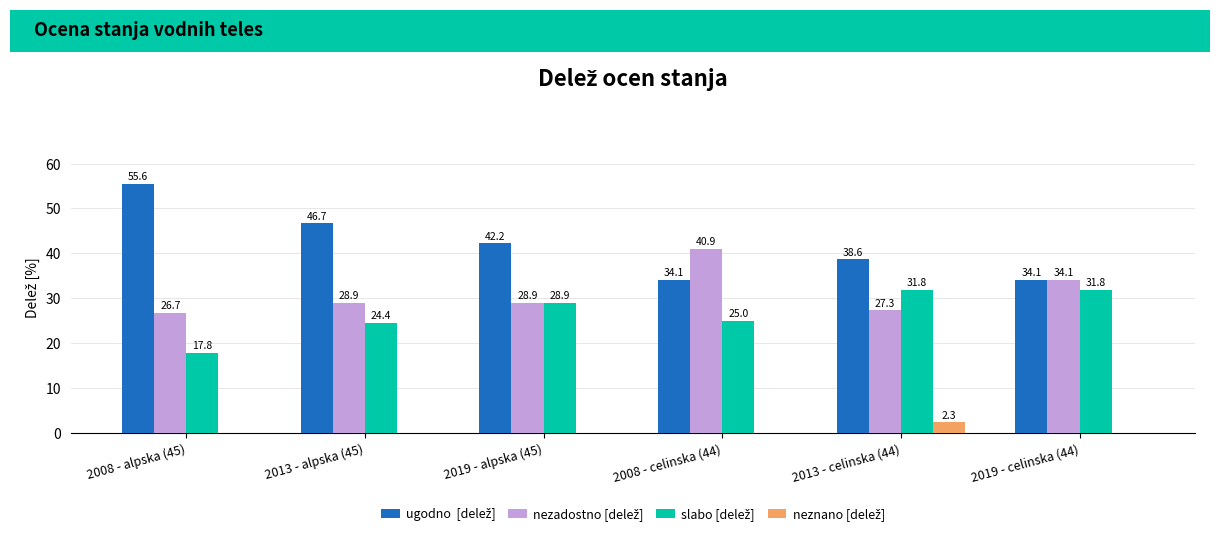

What is the total value across all series at 2019 - celinska (44)?

100.0